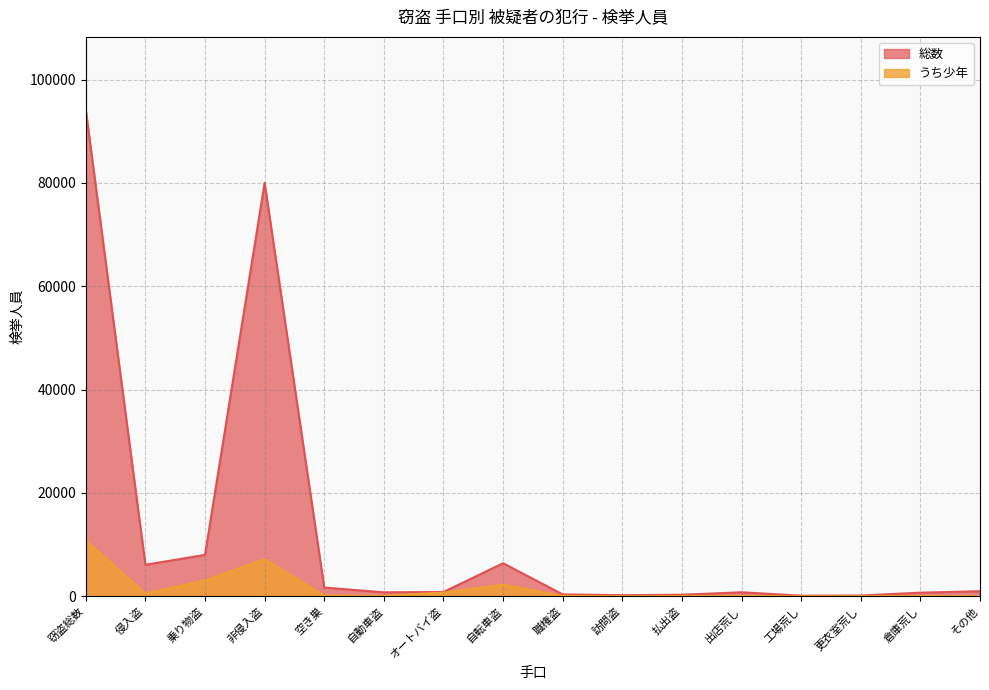

True or false: うち少年 and 総数 intersect in this chart.

False